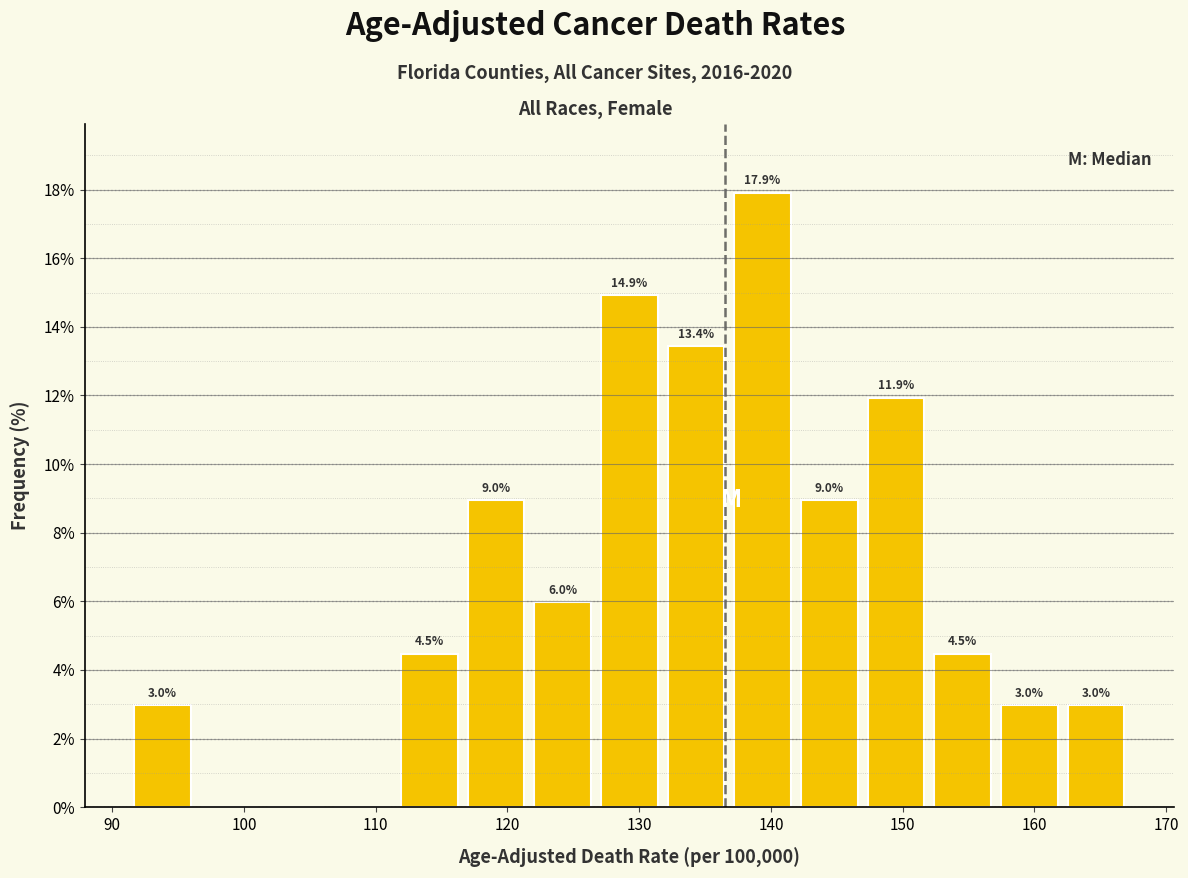

Which range on the x-axis has the tallest bar?

137 to 142